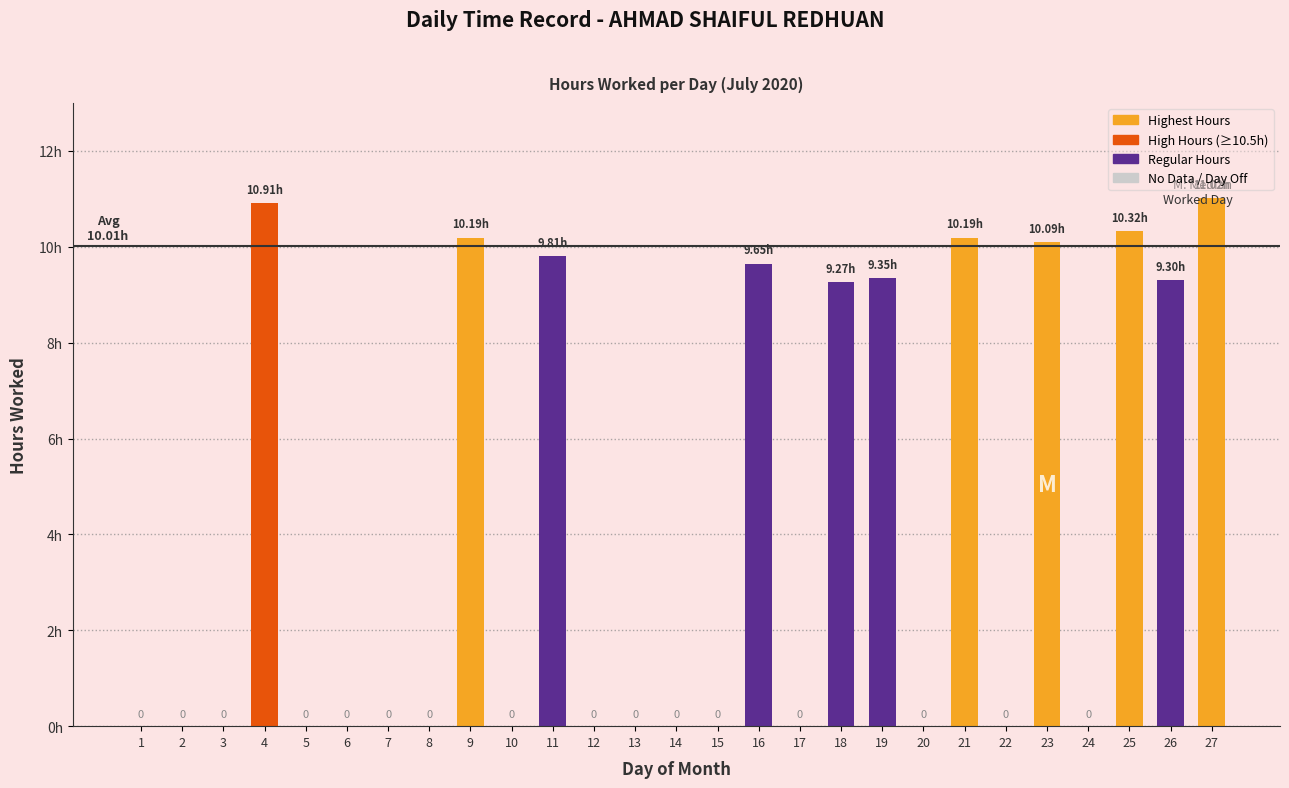

Are the bars horizontal?

No